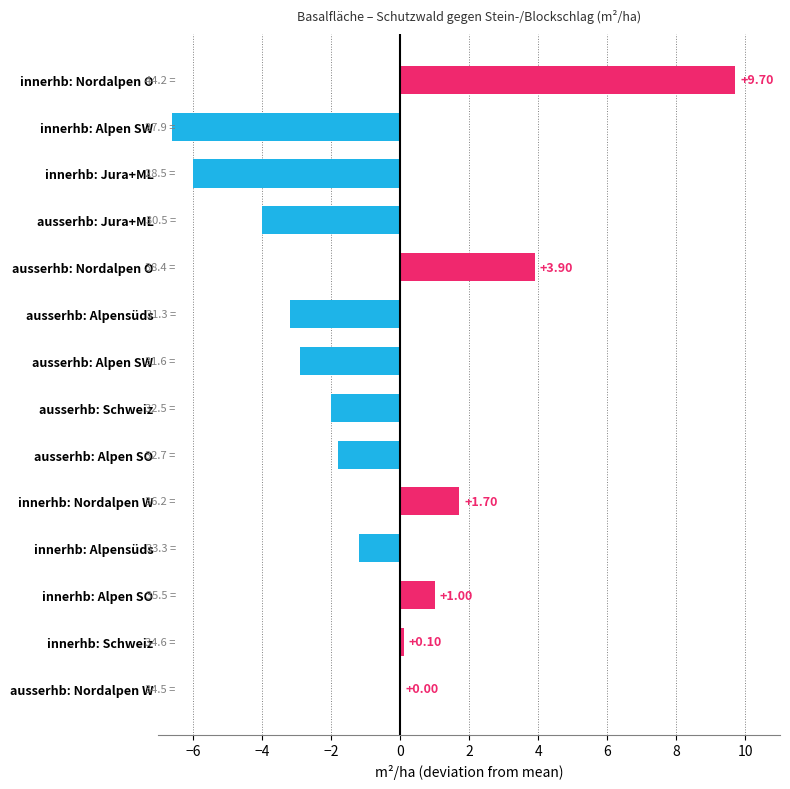

At which label is the value closest to 1?

innerhb: Alpen SO